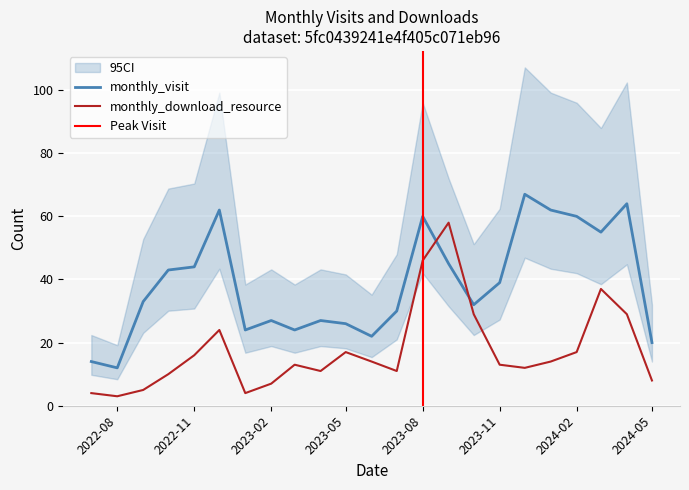

Where is monthly_visit nearest to the value 39?

2023-11